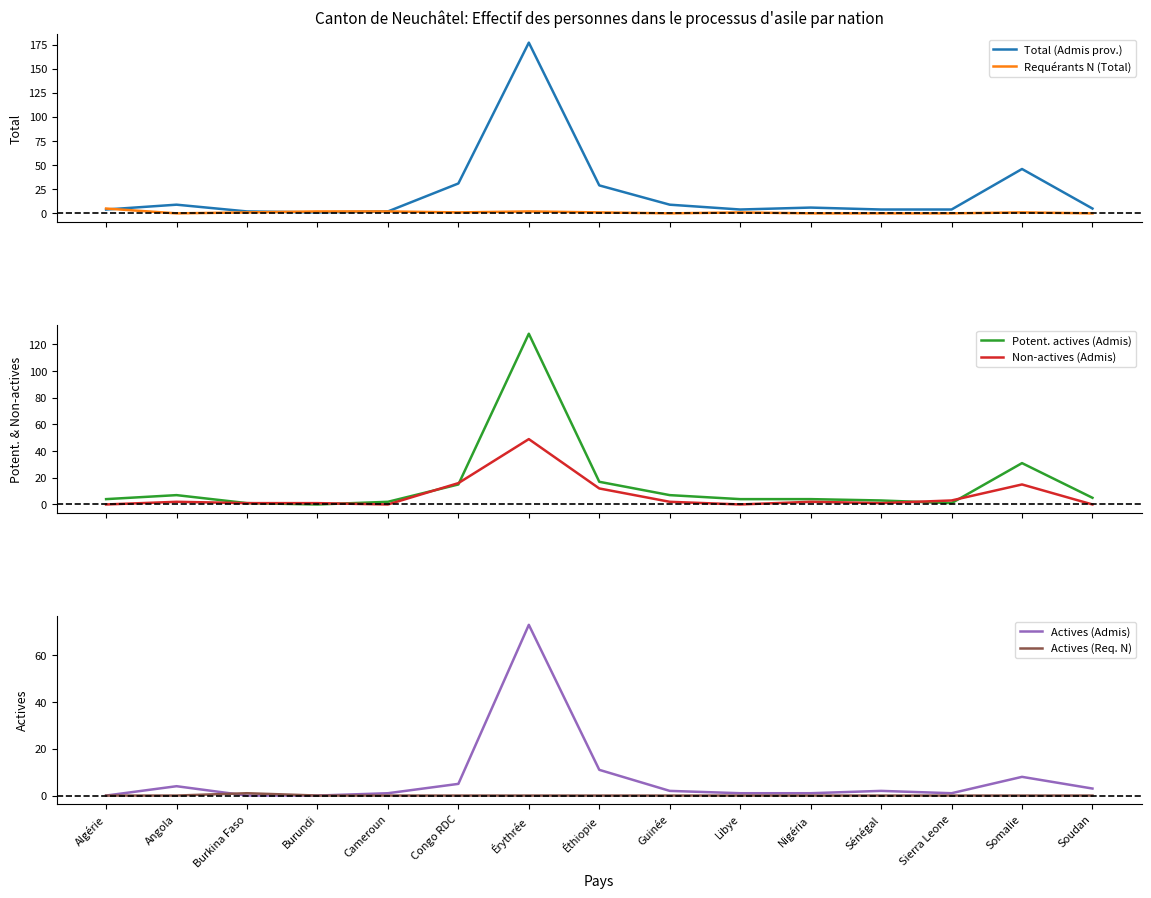

True or false: Total (Admis prov.) and Actives (Req. N) cross at least once.

False